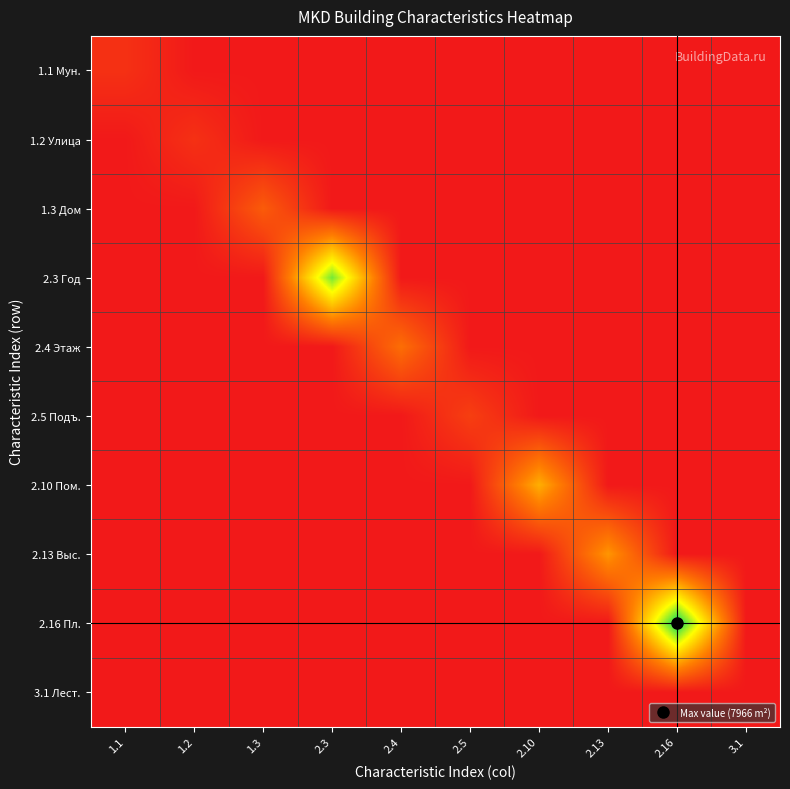

Between 2.13 and 2.5, which is larger?

2.13